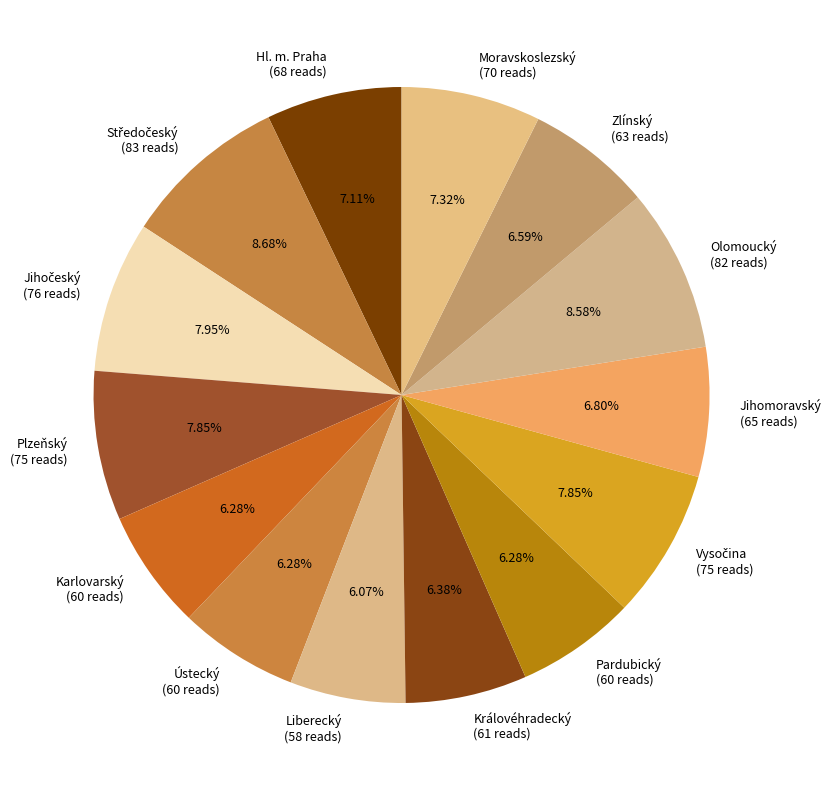

What percentage do Liberecký and Karlovarský together represent?

12.3%